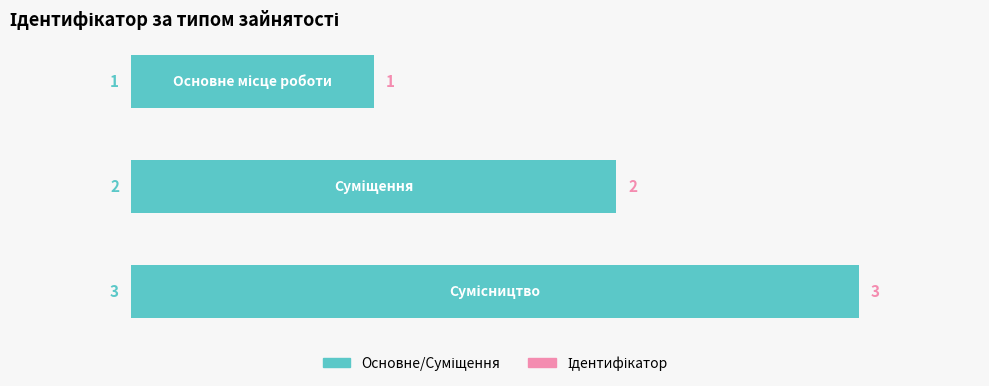

Count the values in the range 1 to 3.

3